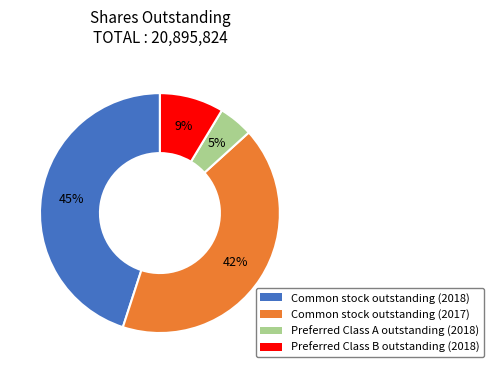

To the nearest percent, what portion does Common stock outstanding (2017) represent?

42%